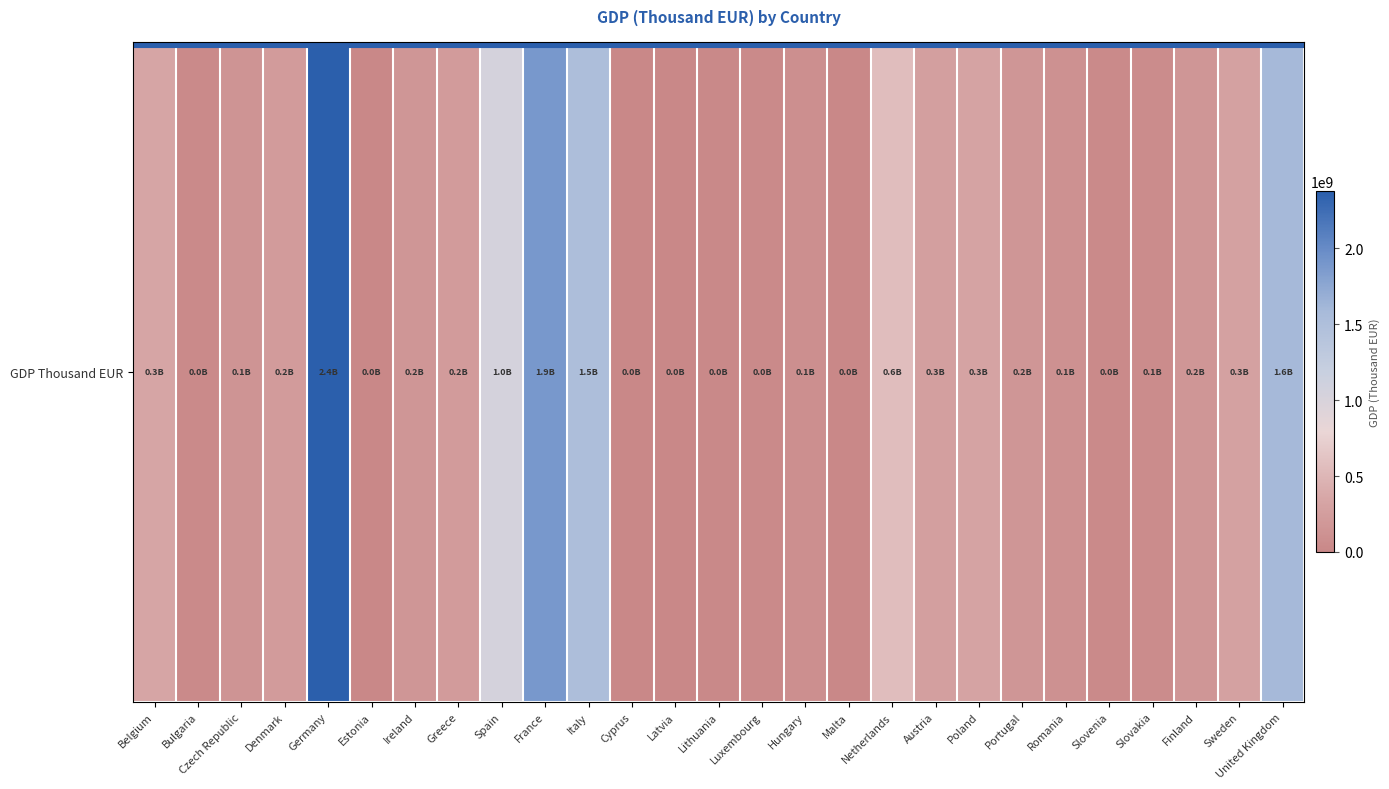

What is the average value?

435961793